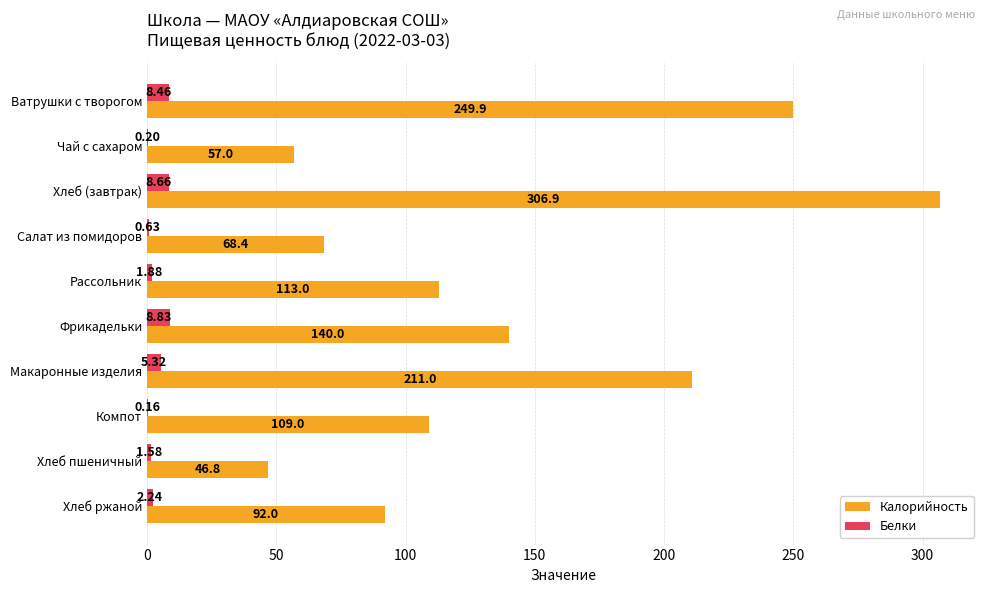

Where is Калорийность nearest to the value 176?

Макаронные изделия